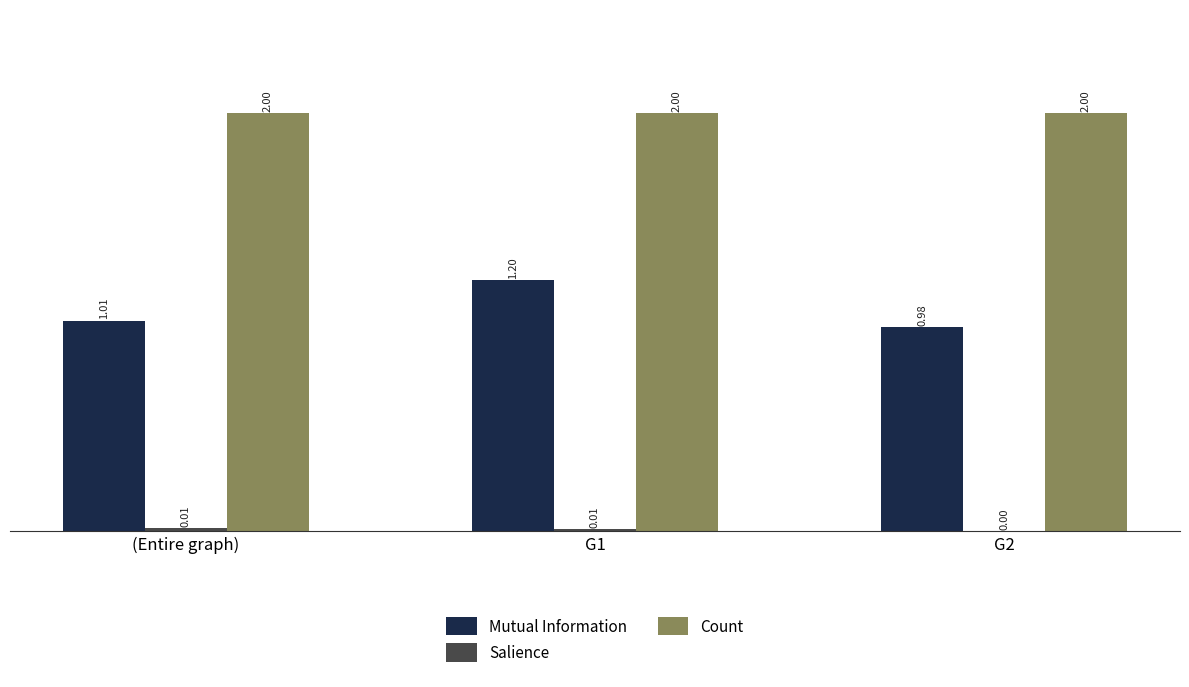

At which category is the sum across all series the highest?

G1